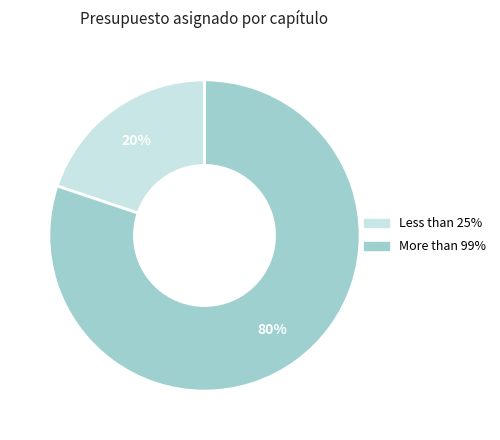

To the nearest percent, what is the difference between the largest and smallest slice percentages?

60%